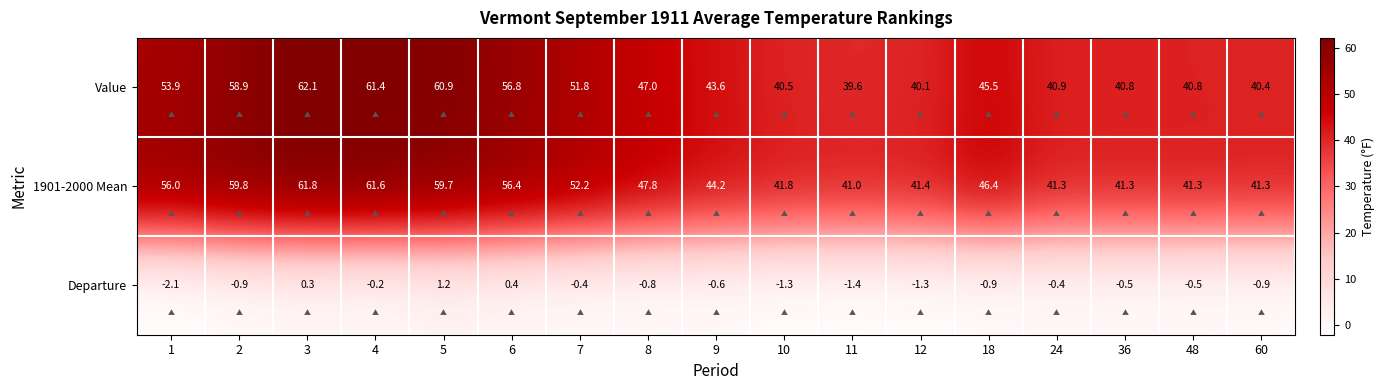

At which category is the sum across all series the highest?

3